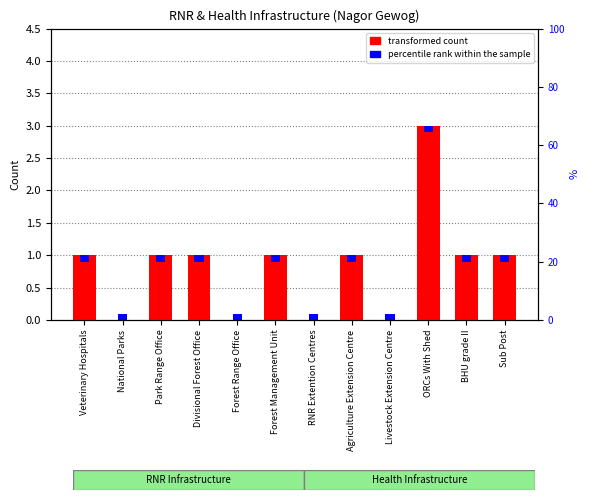

Rank the categories by value from lowest to highest.

National Parks, Forest Range Office, RNR Extention Centres, Livestock Extension Centre, Veterinary Hospitals, Park Range Office, Divisional Forest Office, Forest Management Unit, Agriculture Extension Centre, BHU grade II, Sub Post, ORCs With Shed